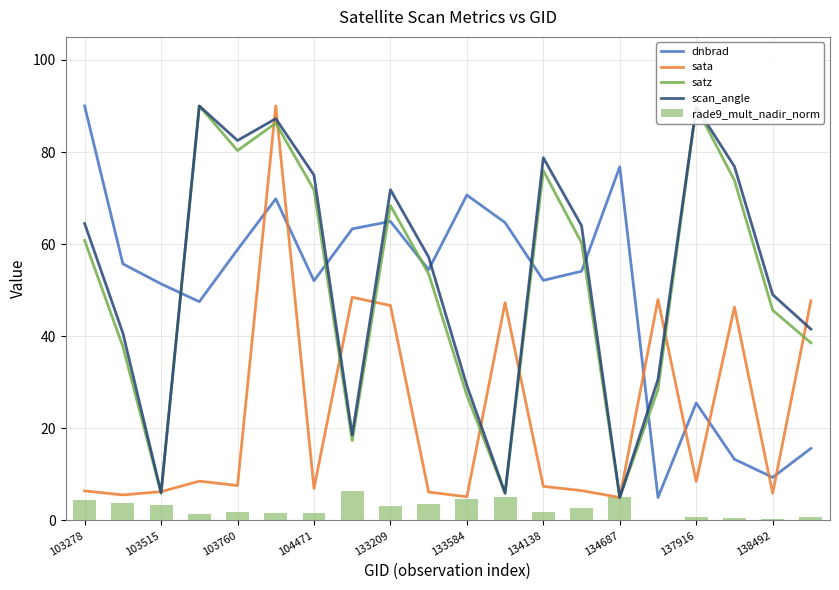

Count the number of data series in this chart.

5